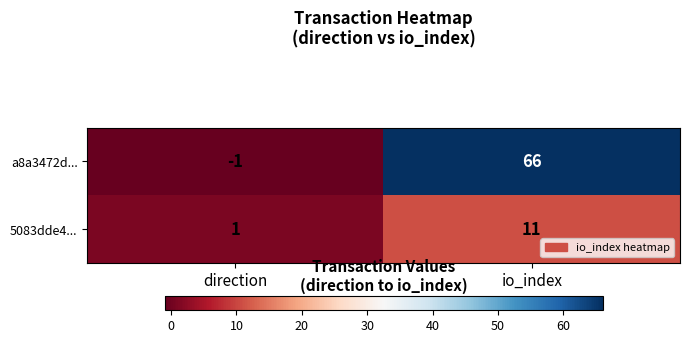

What is the greatest value displayed?

66